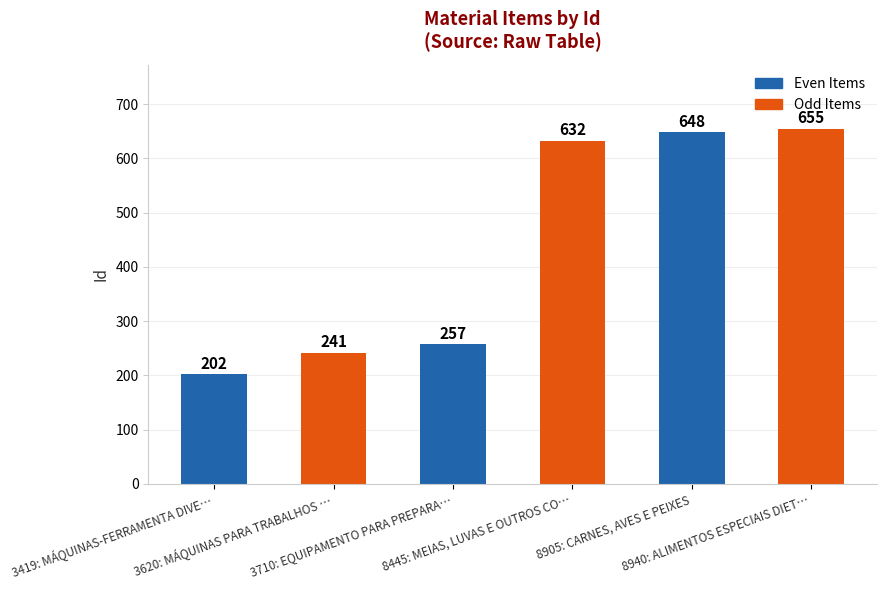

What is the sum of the values at 3419: MÁQUINAS-FERRAMENTA DIVE… and 8445: MEIAS, LUVAS E OUTROS CO…?

834